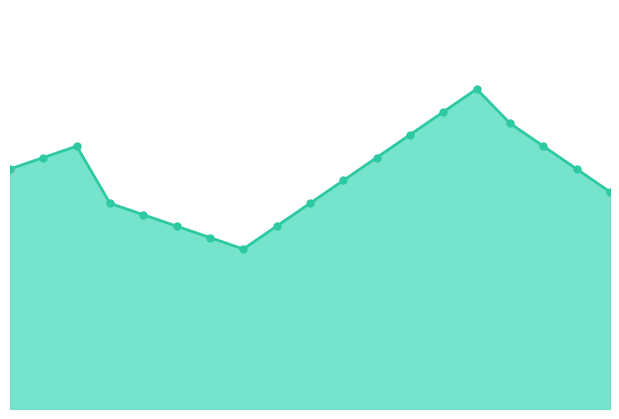

Reading left to right, what are all the values shown in this chart?

0=15.1	1=15.2	2=15.3	3=14.8	4=14.7	5=14.6	6=14.5	7=14.4	8=14.6	9=14.8	10=15.0	11=15.2	12=15.4	13=15.6	14=15.8	15=15.5	16=15.3	17=15.1	18=14.9